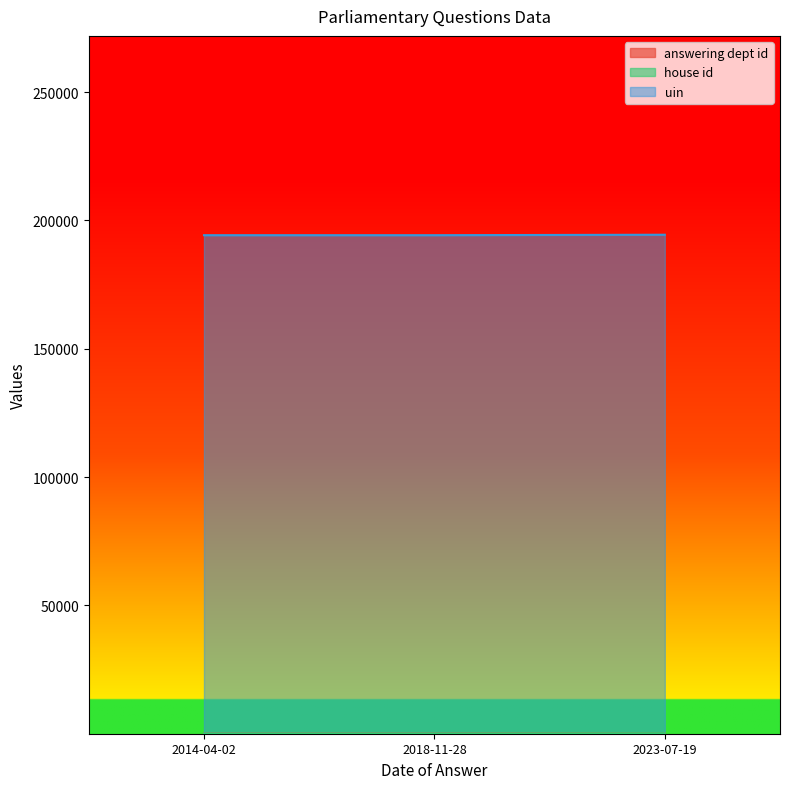

Where is house id nearest to the value 1?

2023-07-19